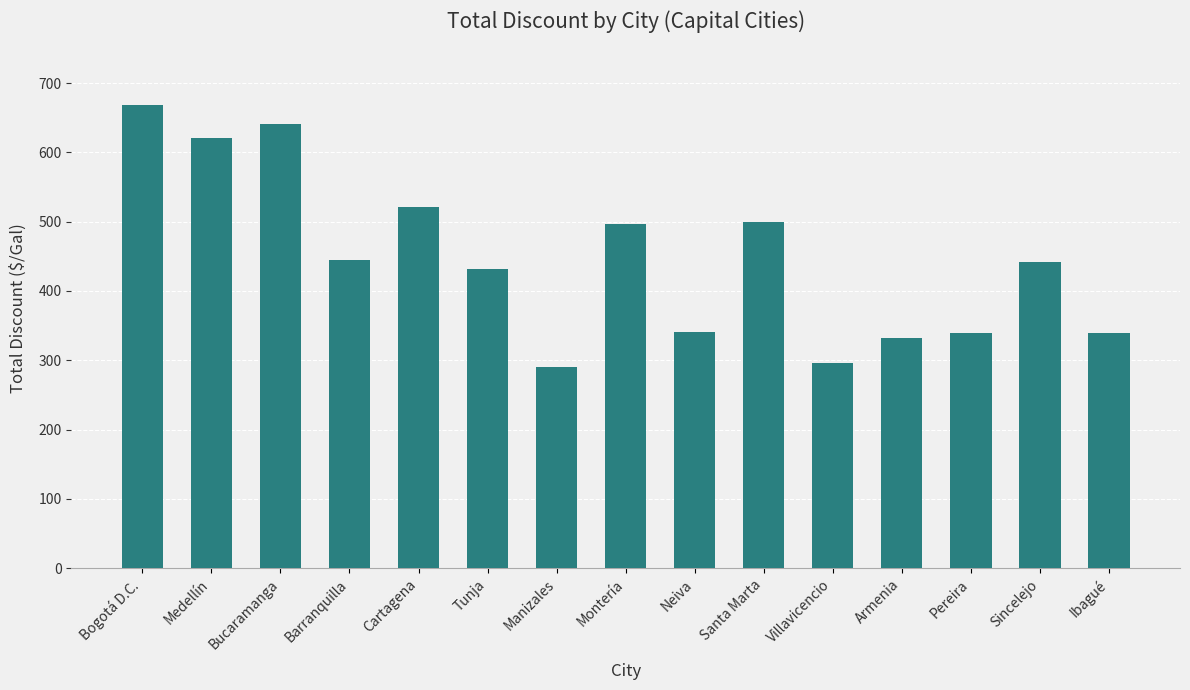

What is the average value?

447.2